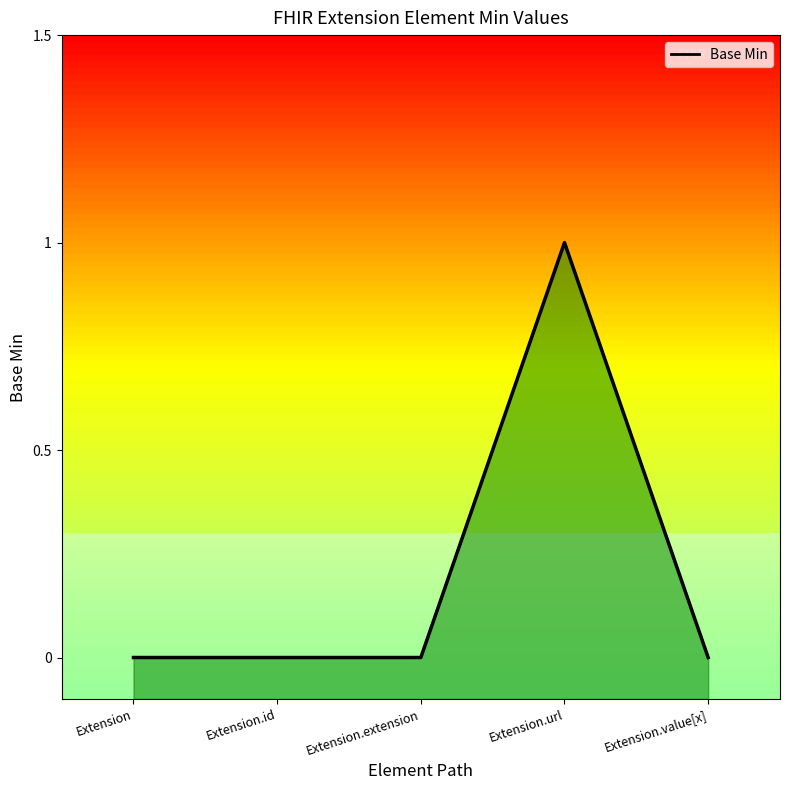

What is the label of the 3rd point from the right?

Extension.extension